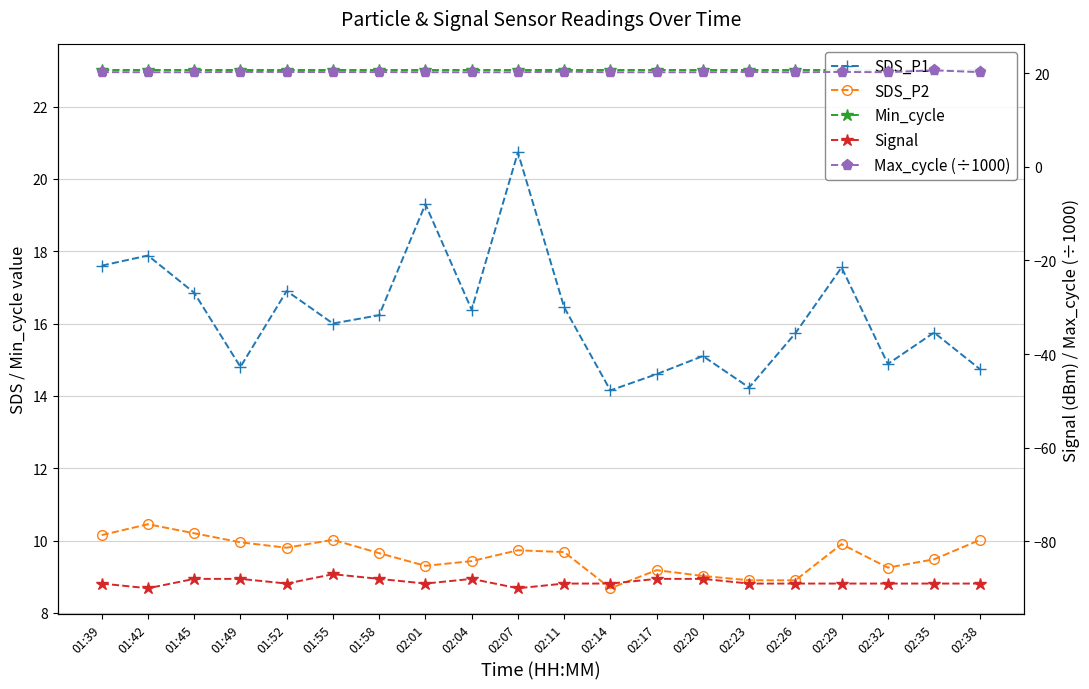

What is the total value across all series at 01:52?

-19.1